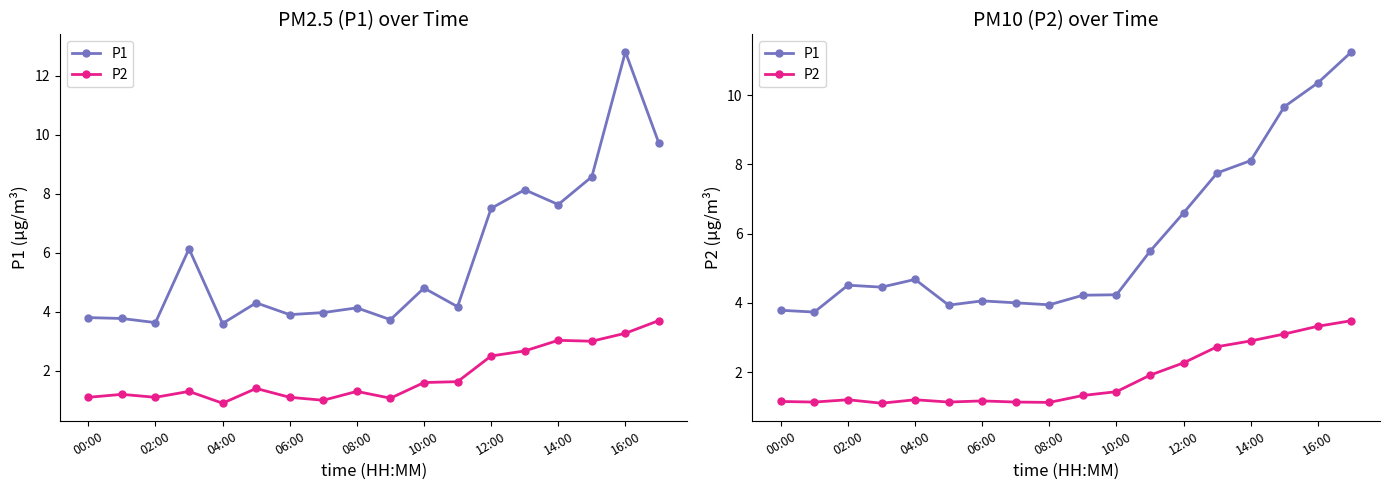

What is the total value across all series at 10:00?

5.7